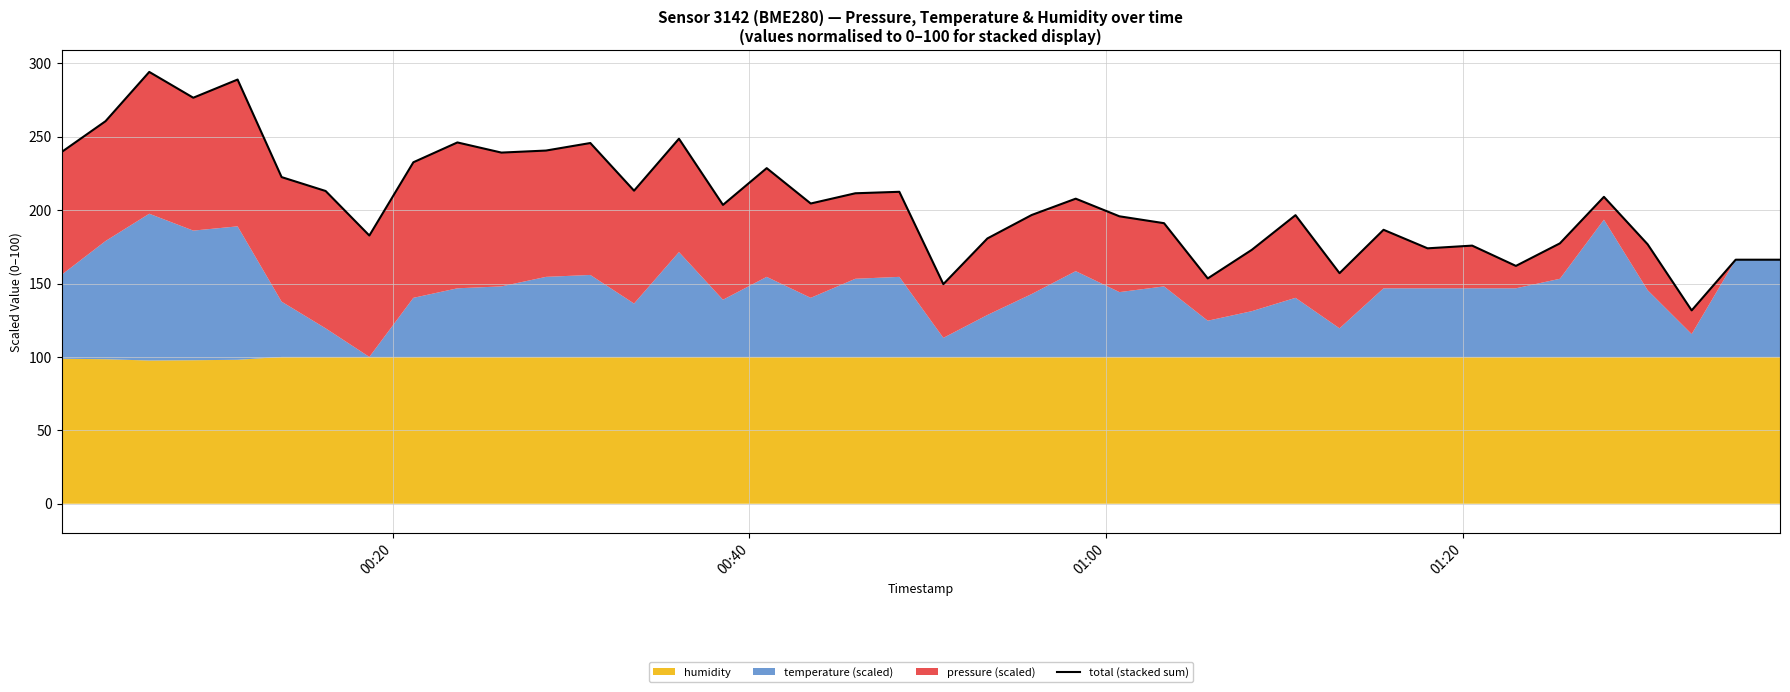

What is the value of the 17th point from the left?

228.6